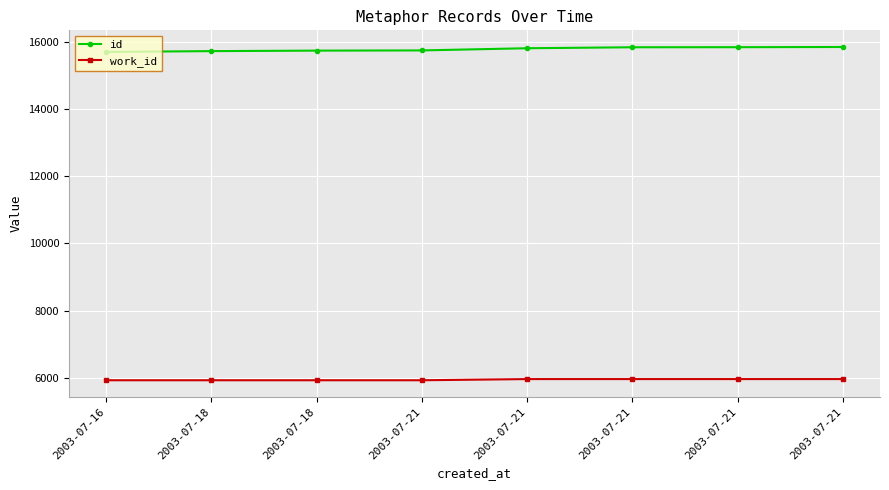

Does the chart have visible grid lines?

Yes